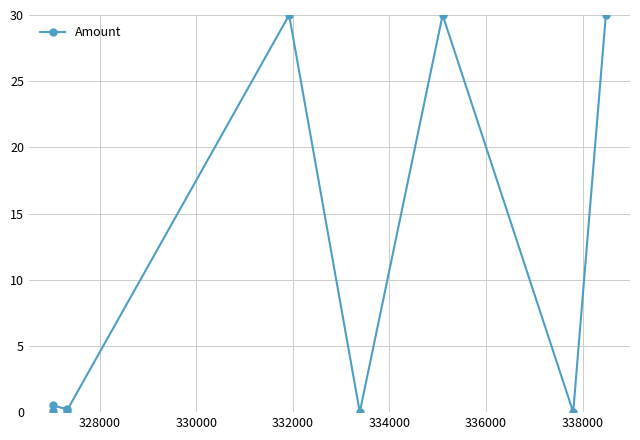

What is the sum of all values?

90.9